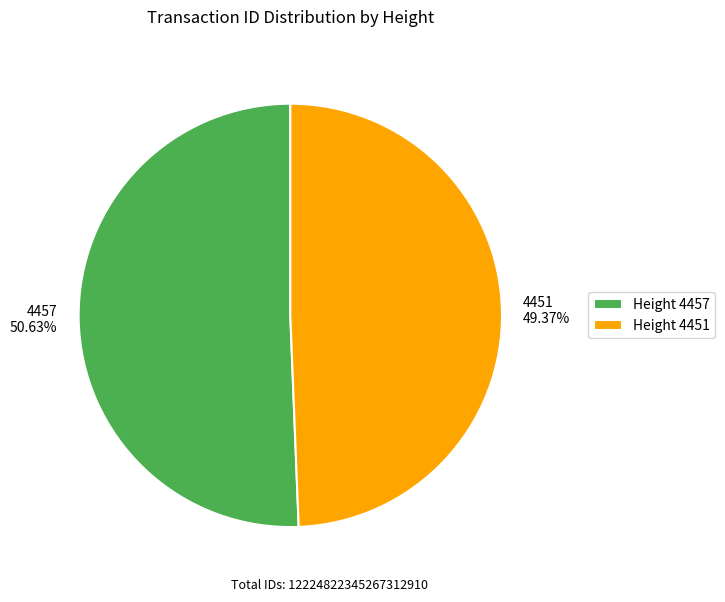

Combined, do Height 4451 and Height 4457 account for over 50%?

Yes